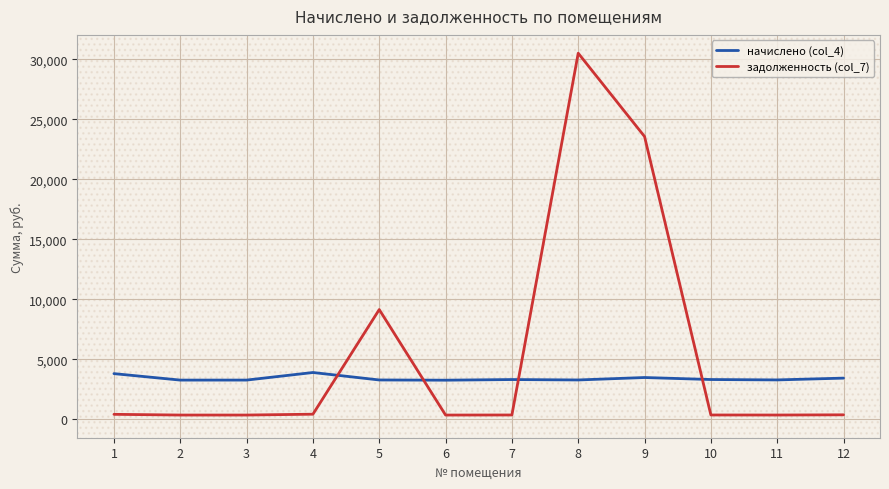

List the series in order of their peak value, lowest first.

начислено (col_4), задолженность (col_7)